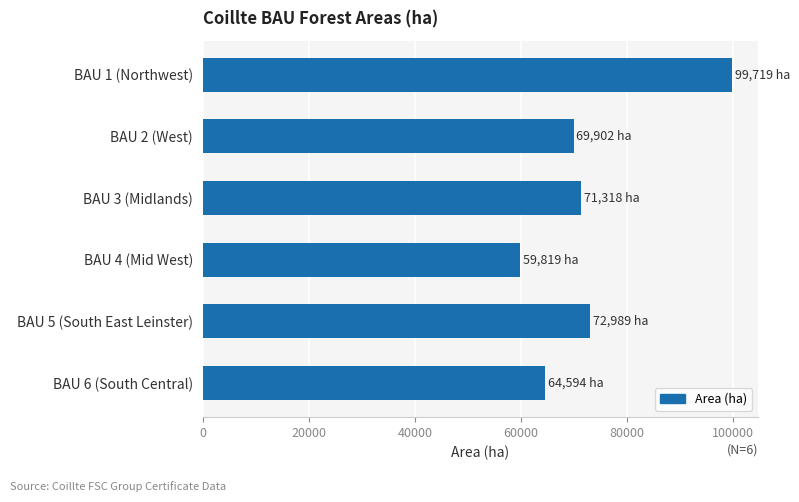

Is it true that the value at BAU 4 (Mid West) is 12491.5?

False